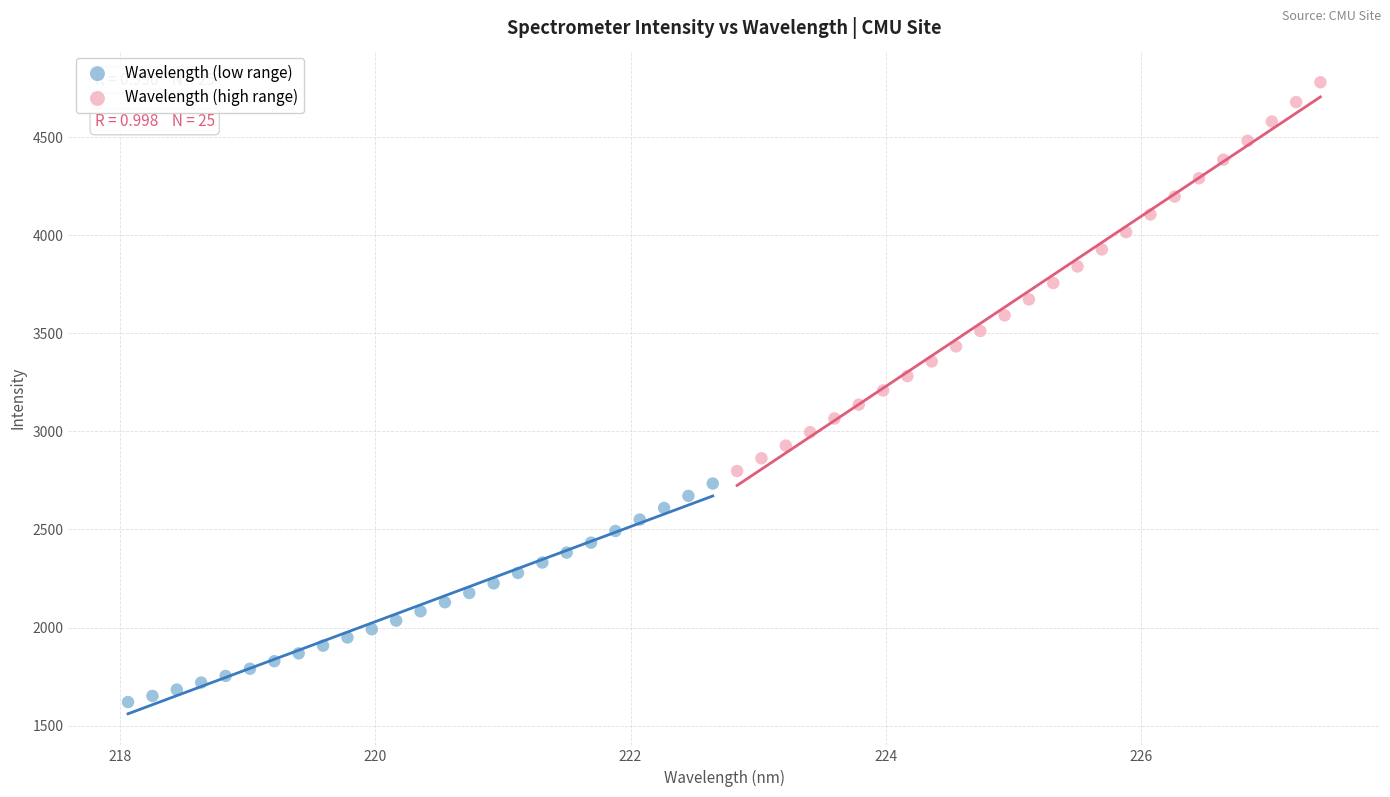

Which series contains the highest Y value?

Wavelength (high range)